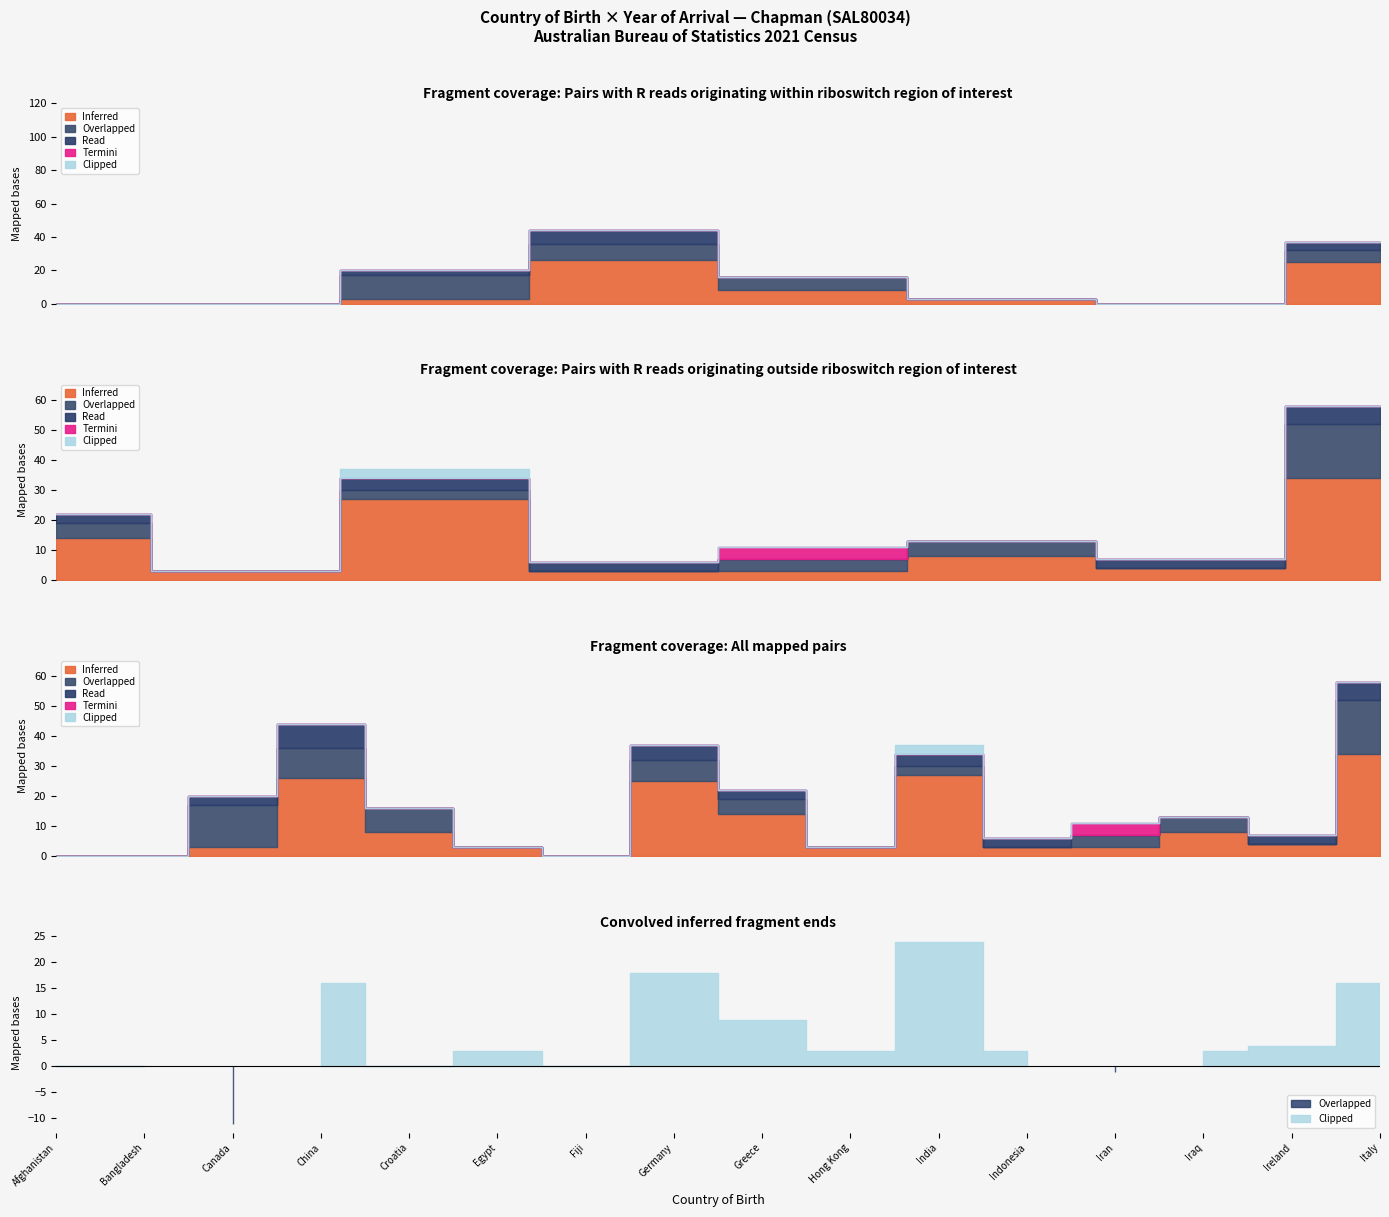

What is the difference between the maximum and minimum values in the Inferred series?

34